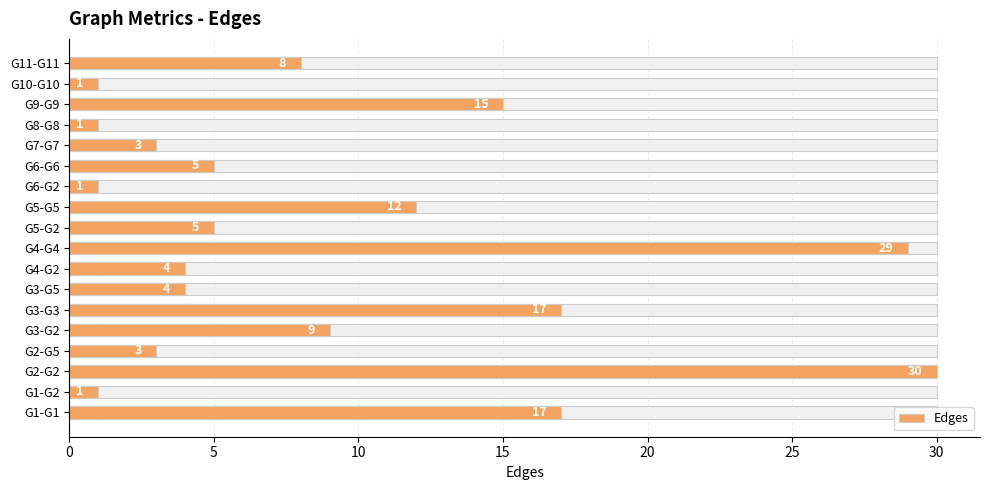

What is the difference between the maximum and minimum values?

29